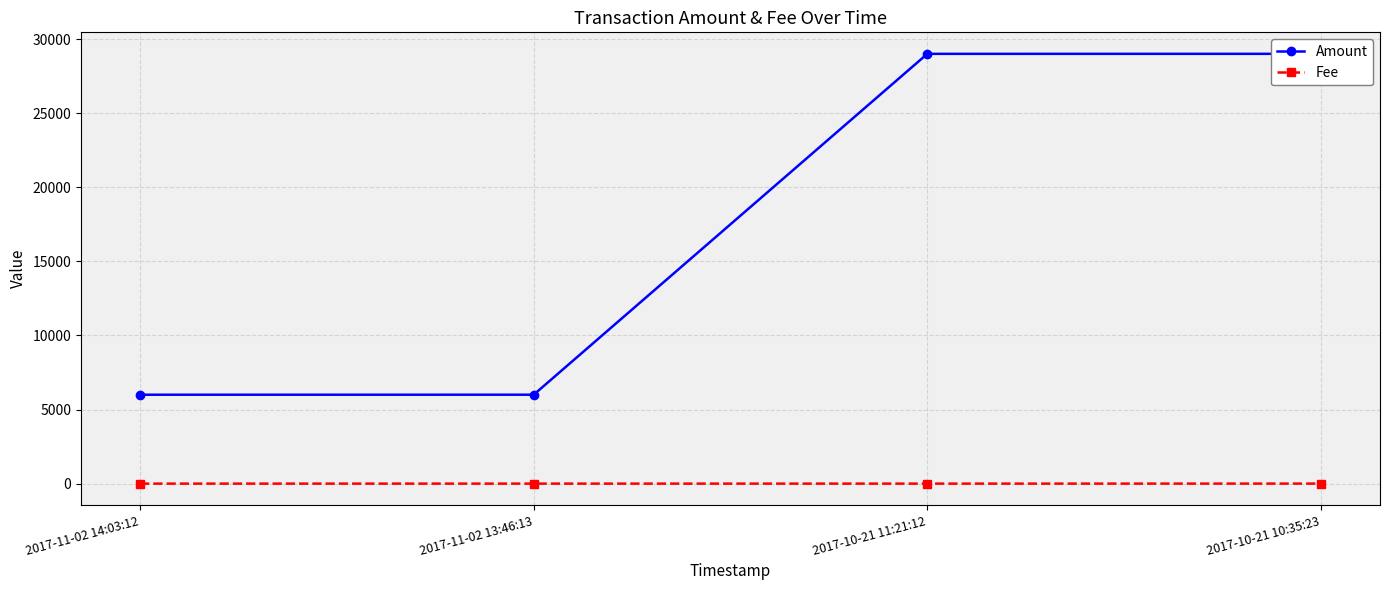

True or false: Fee and Amount cross at least once.

False